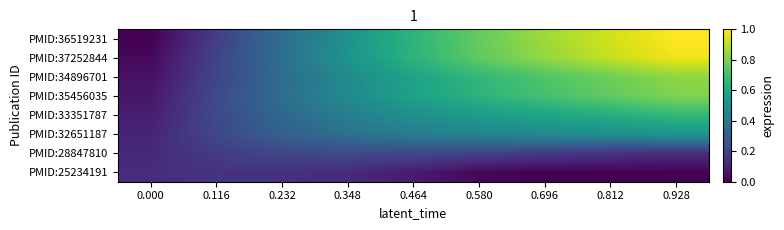

Which series has the widest spread of values?

PMID:36519231